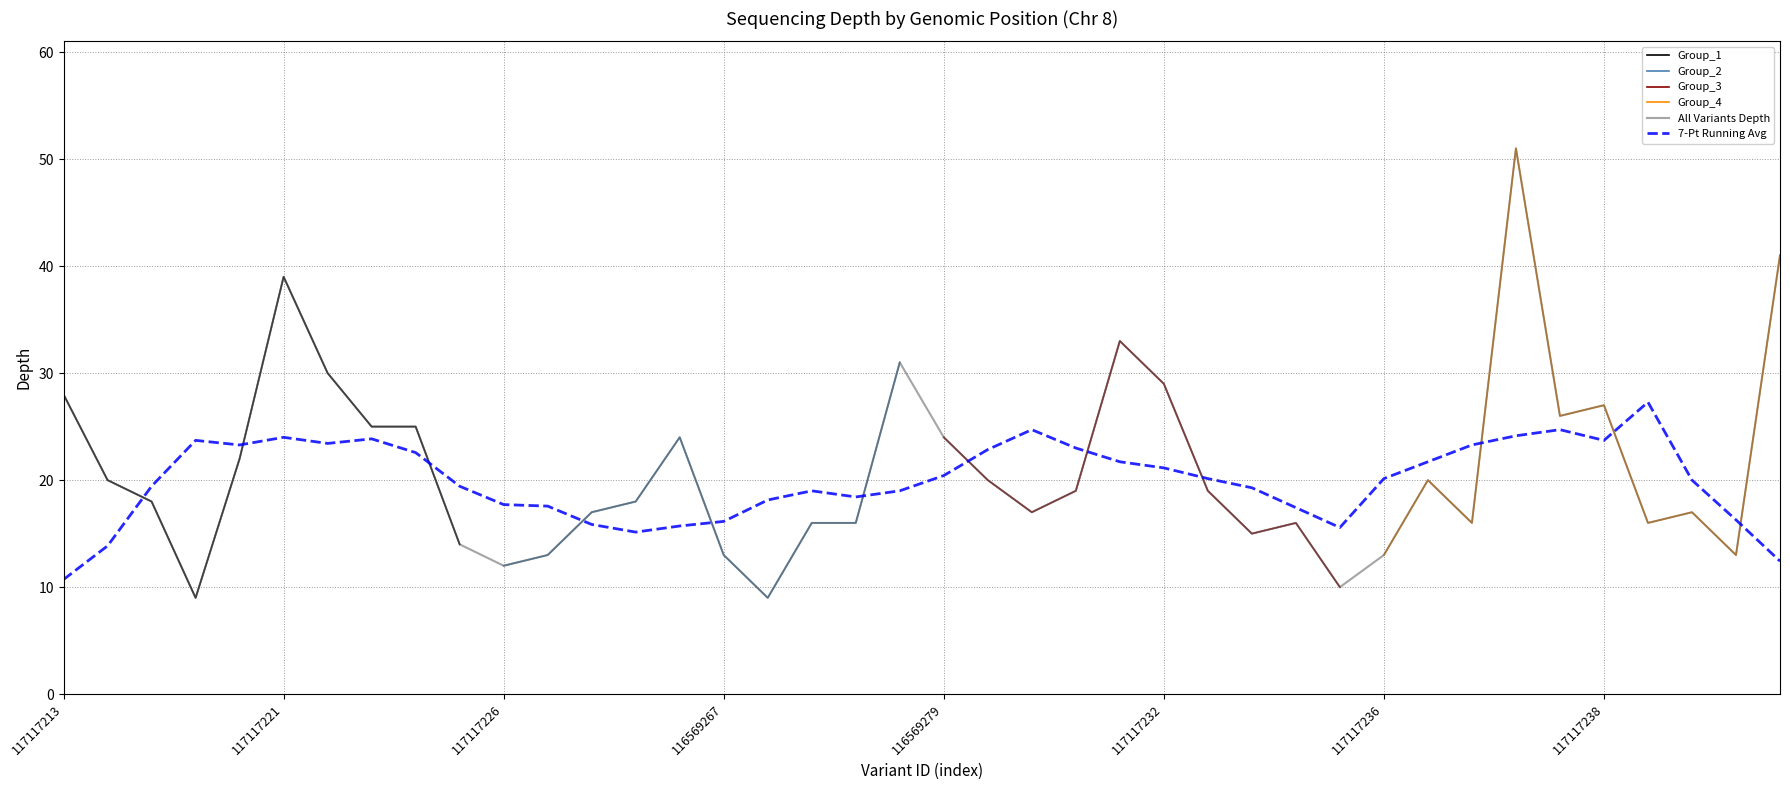

At which category does the chart reach its minimum across all series?

117117218